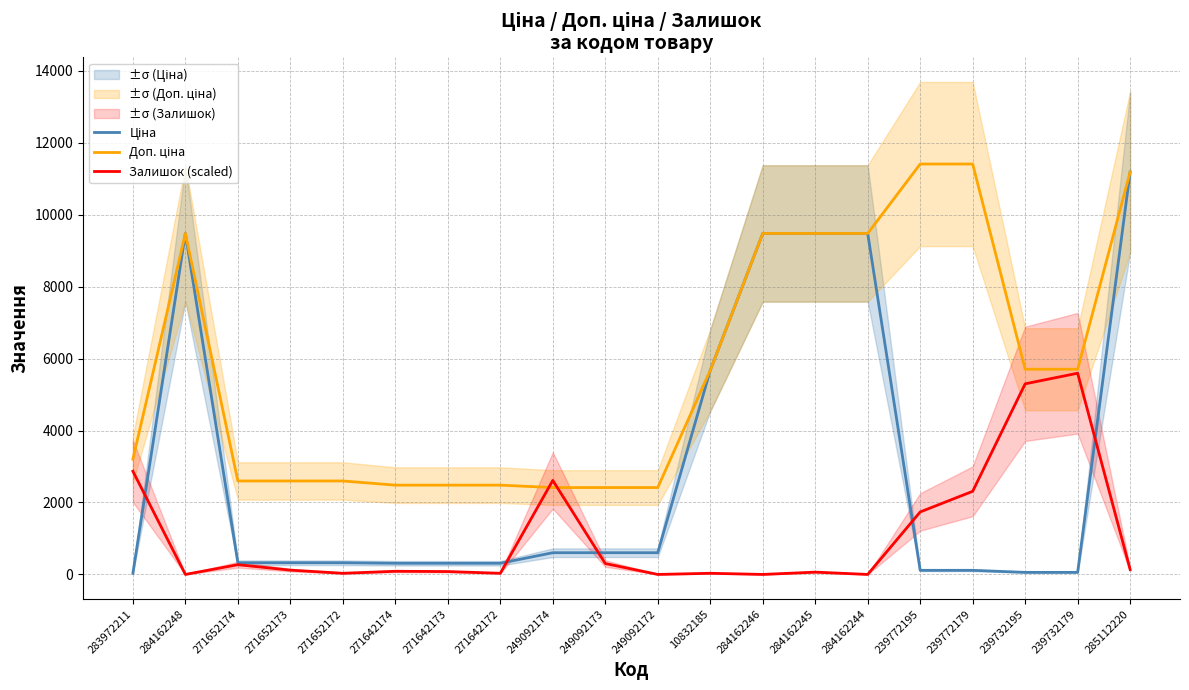

At which category is the sum across all series the highest?

285112220